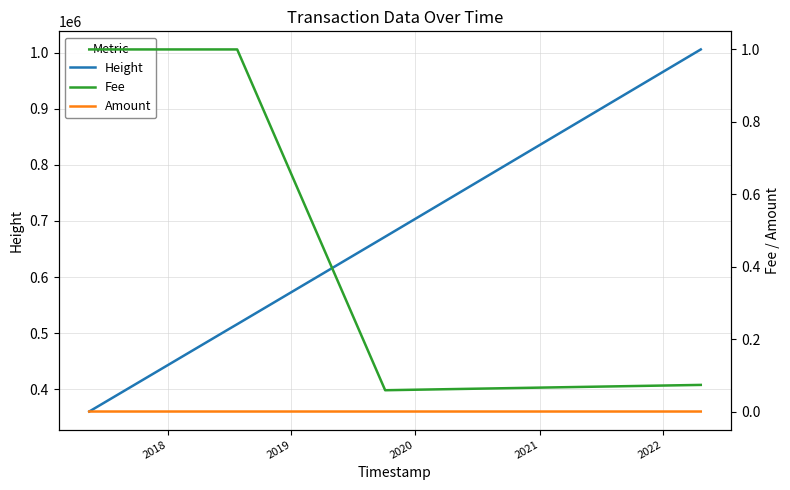

How many values in the Fee series are below 1?

2